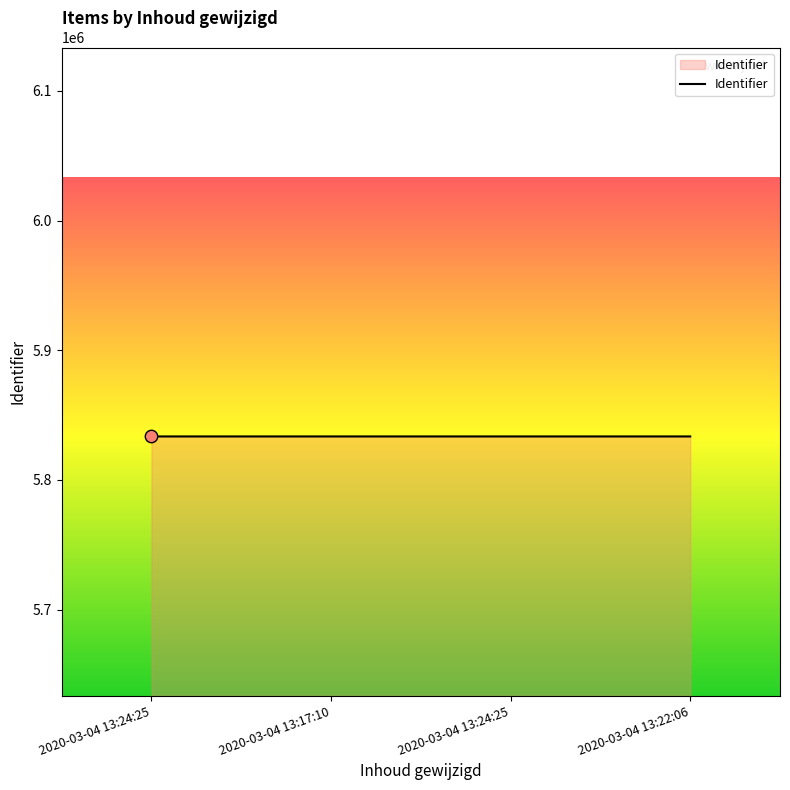

What is the change in value from 2020-03-04 13:17:10 to 2020-03-04 13:22:06?

+4